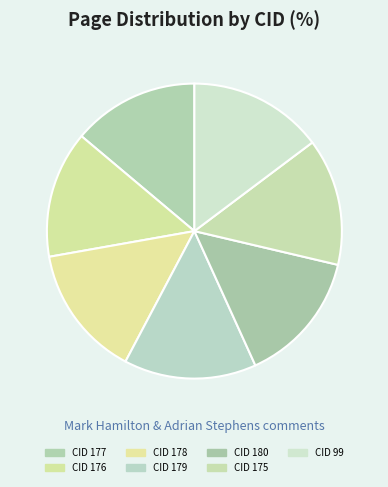

How many slices are in this pie chart?

7